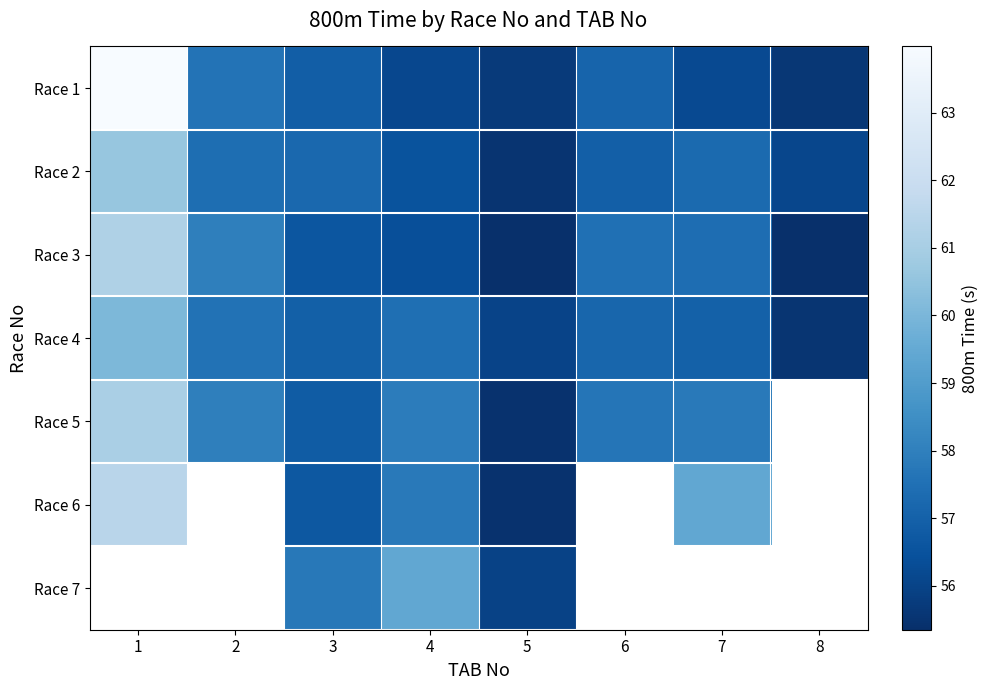

At which category is the sum across all series the highest?

4